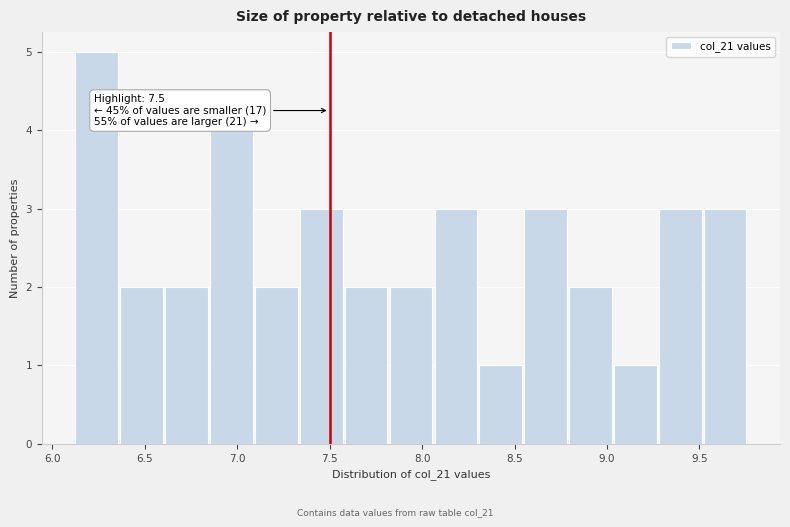

Over which range of the x-axis is the bar tallest?

6.10 to 6.35